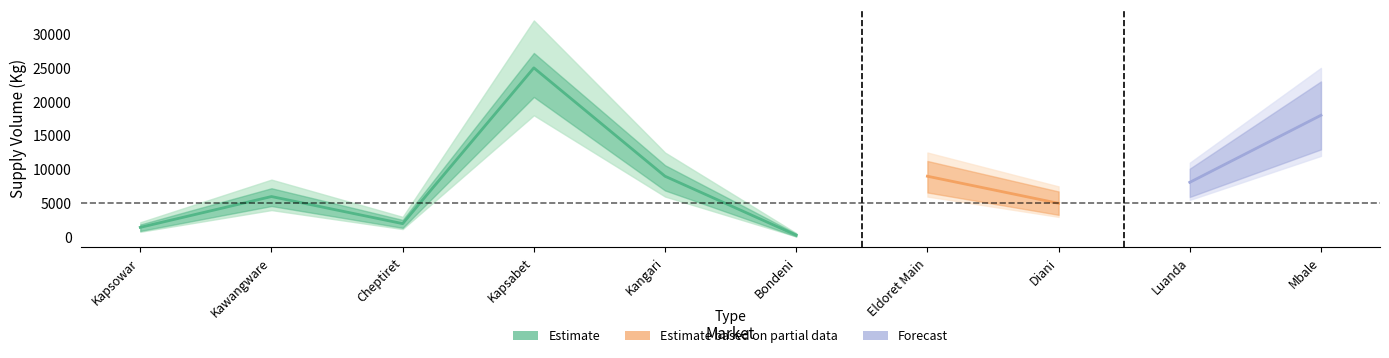

True or false: there are more than 1 points higher than both neighbors.

True